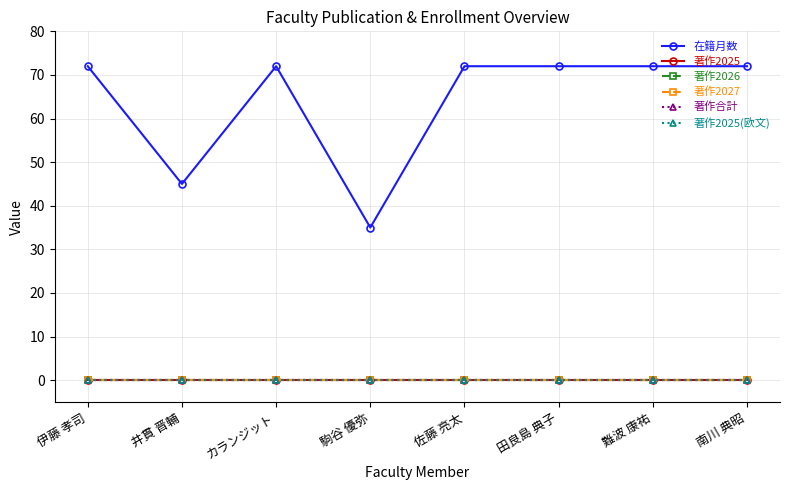

Reading left to right, extract all data points from this chart.

在籍月数: 伊藤 孝司=72	井貫 晋輔=45	カランジット=72	駒谷 優弥=35	佐藤 亮太=72	田良島 典子=72	難波 康祐=72	南川 典昭=72
著作2025: 伊藤 孝司=0	井貫 晋輔=0	カランジット=0	駒谷 優弥=0	佐藤 亮太=0	田良島 典子=0	難波 康祐=0	南川 典昭=0
著作2026: 伊藤 孝司=0	井貫 晋輔=0	カランジット=0	駒谷 優弥=0	佐藤 亮太=0	田良島 典子=0	難波 康祐=0	南川 典昭=0
著作2027: 伊藤 孝司=0	井貫 晋輔=0	カランジット=0	駒谷 優弥=0	佐藤 亮太=0	田良島 典子=0	難波 康祐=0	南川 典昭=0
著作合計: 伊藤 孝司=0	井貫 晋輔=0	カランジット=0	駒谷 優弥=0	佐藤 亮太=0	田良島 典子=0	難波 康祐=0	南川 典昭=0
著作2025(欧文): 伊藤 孝司=0	井貫 晋輔=0	カランジット=0	駒谷 優弥=0	佐藤 亮太=0	田良島 典子=0	難波 康祐=0	南川 典昭=0